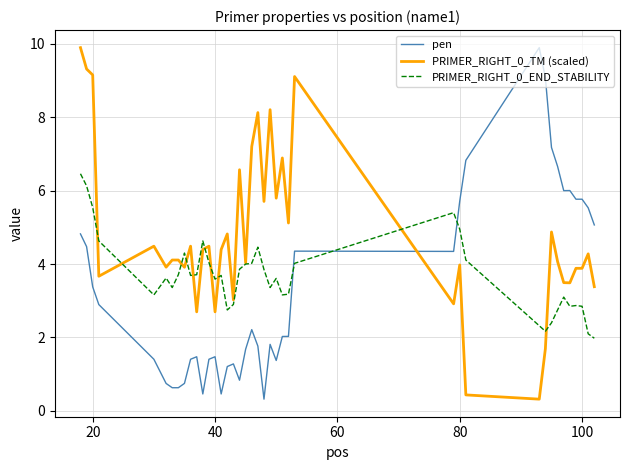

What is the lowest value of the pen series?

0.3